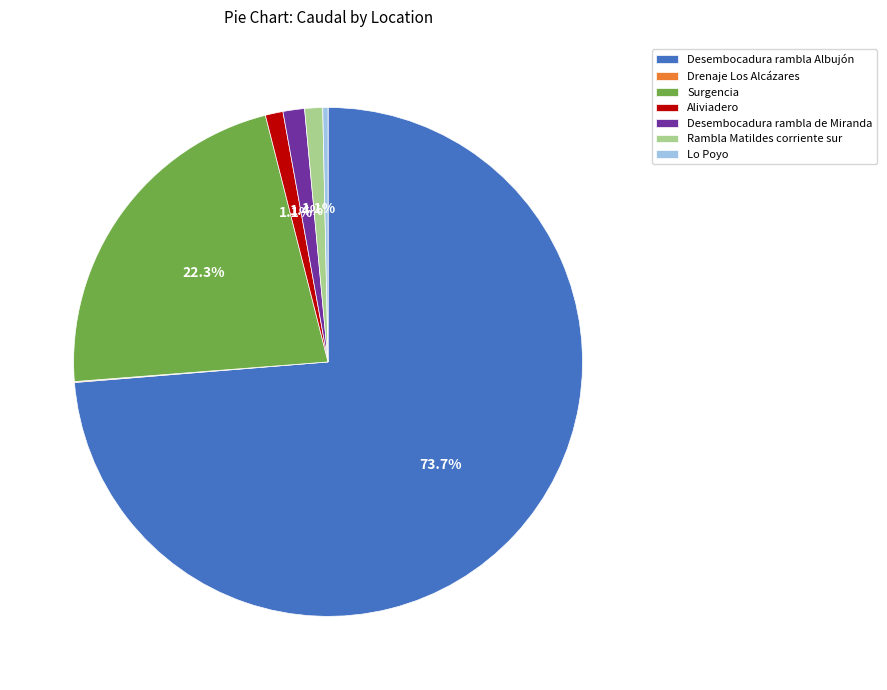

What is the total percentage of Rambla Matildes corriente sur and Desembocadura rambla Albujón?

74.8%